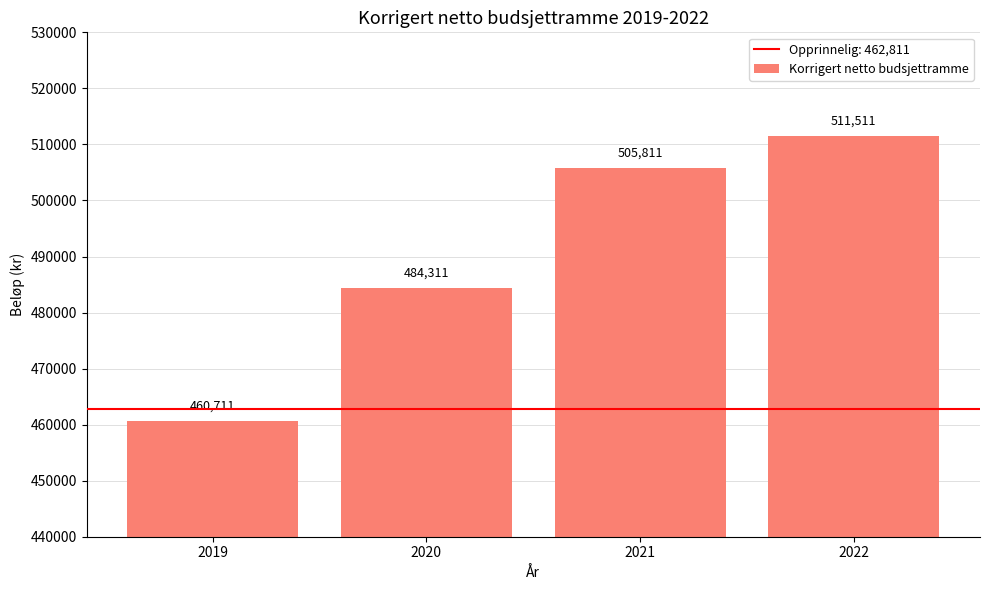

The chart shows a value of 484311 at 2020. True or false?

True